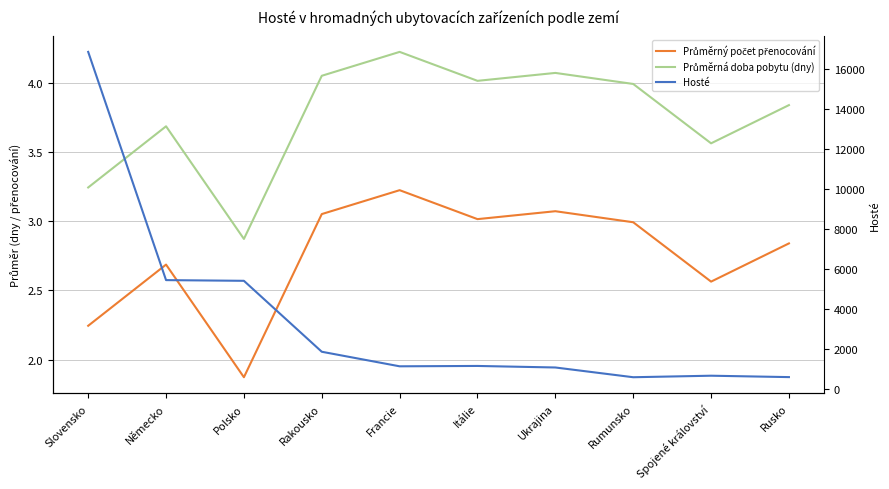

True or false: Průměrná doba pobytu (dny) and Hosté cross at least once.

False